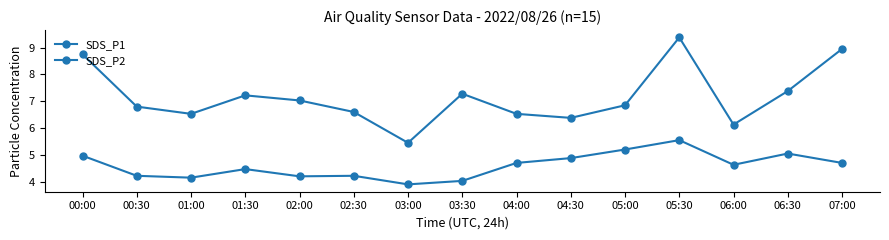

What is the value of the SDS_P1 point at the 2nd from the left?

6.8